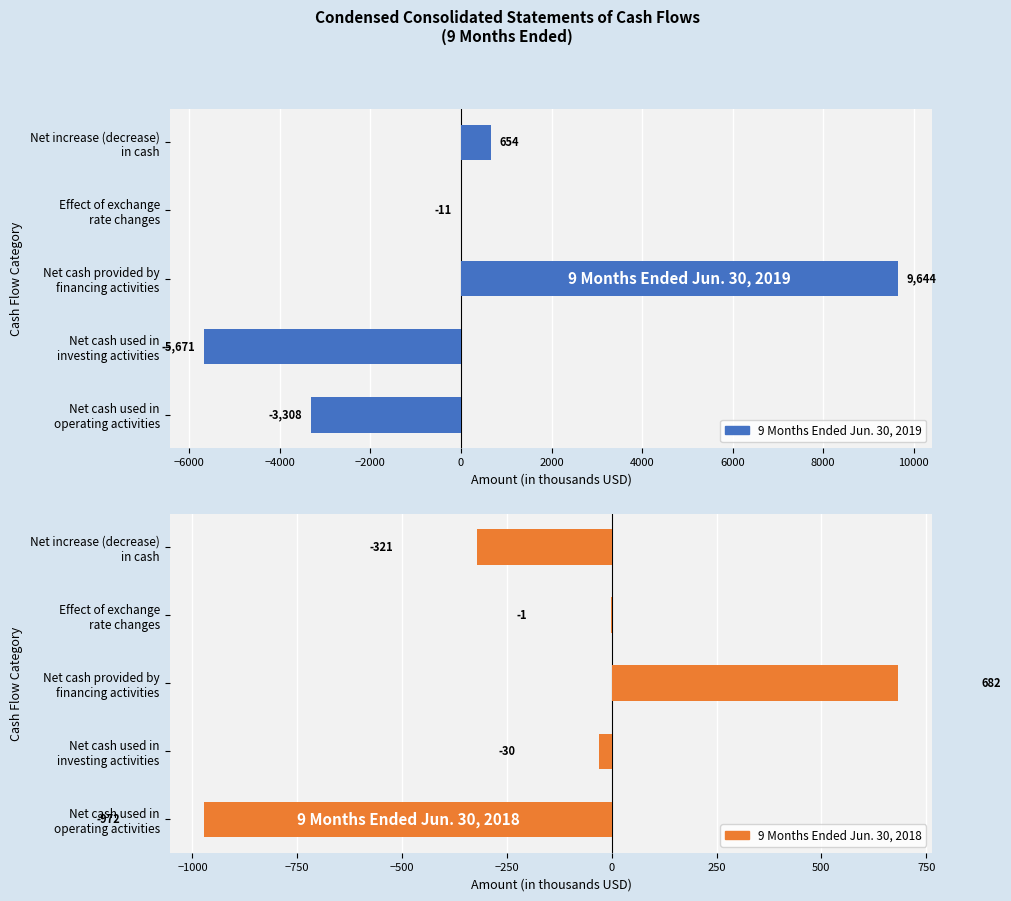

Reading left to right, transcribe all the data shown in this chart.

9 Months Ended Jun. 30, 2019: -3308	-5671	9644	-11	654
9 Months Ended Jun. 30, 2018: -972	-30	682	-1	-321